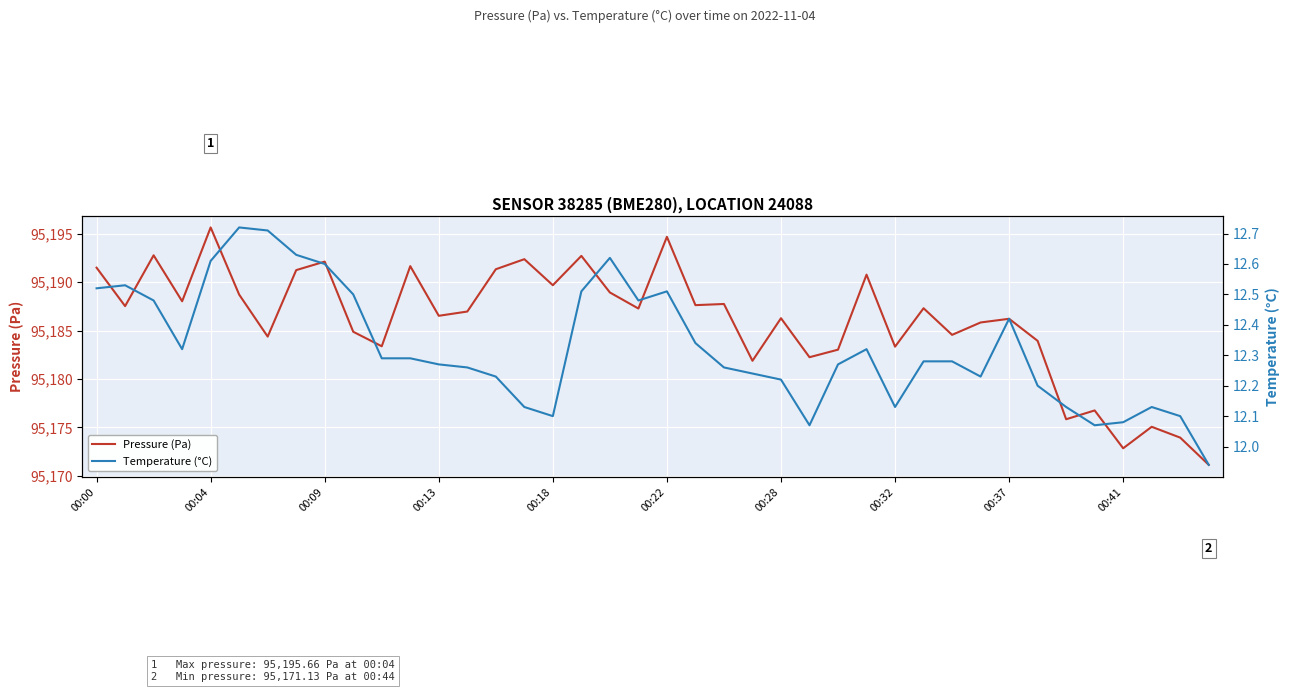

At 14, list the series in order from smallest to largest.

Temperature (°C), Pressure (Pa)